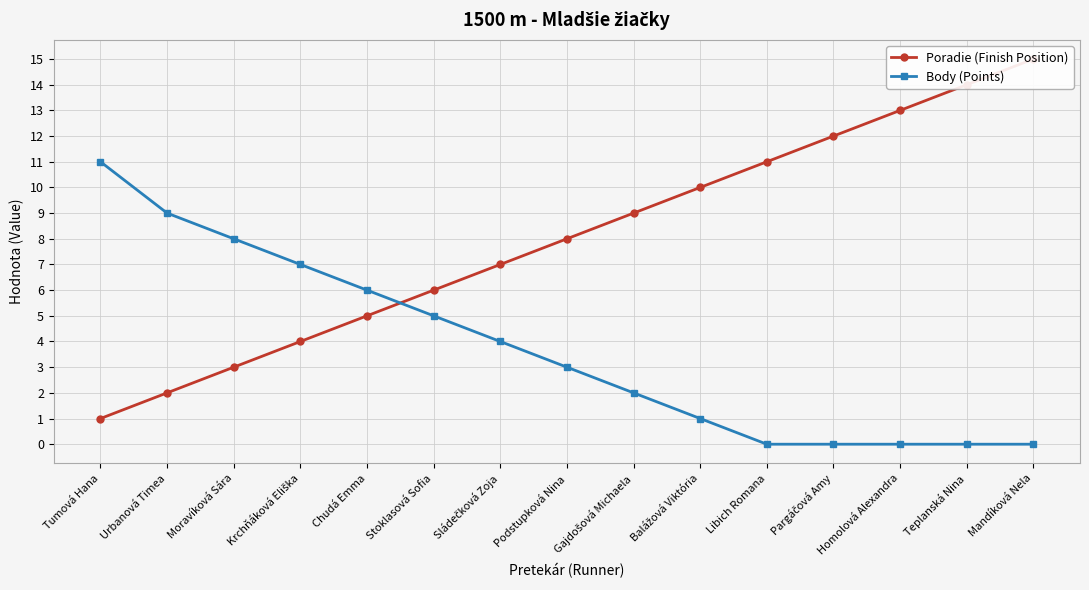

How many lines are shown in the chart?

2